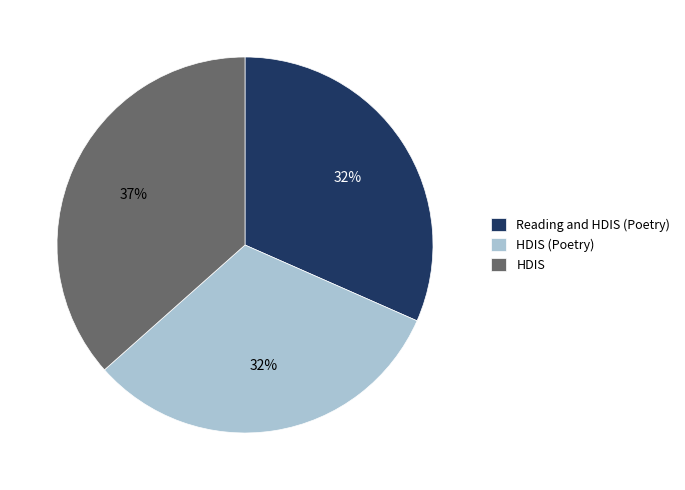

Approximately how many times larger is the value at Reading and HDIS (Poetry) compared to HDIS?

0.9